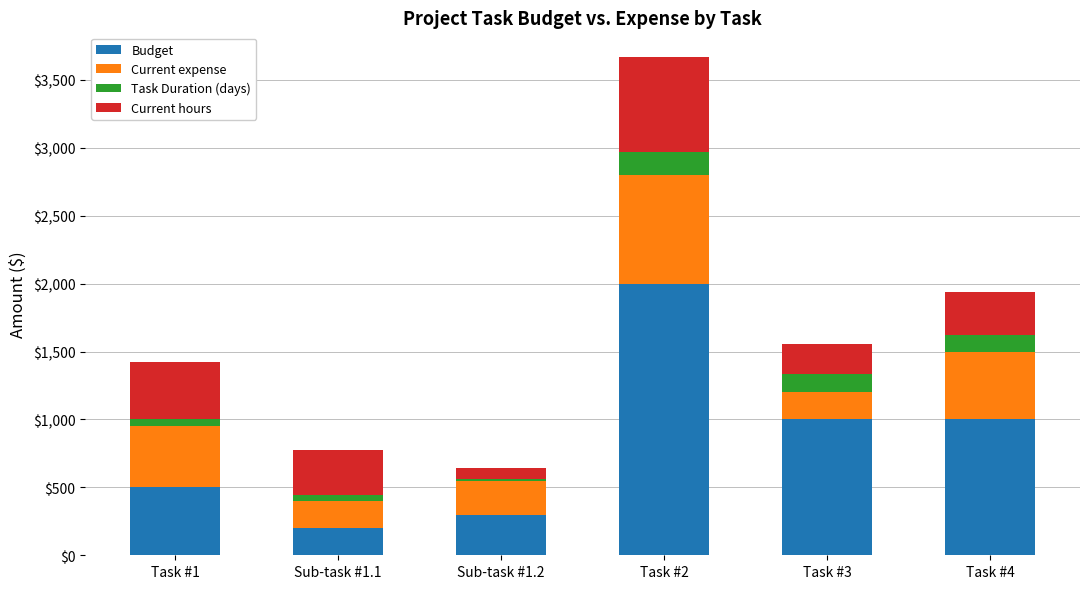

What is the highest value of the Budget series?

2000